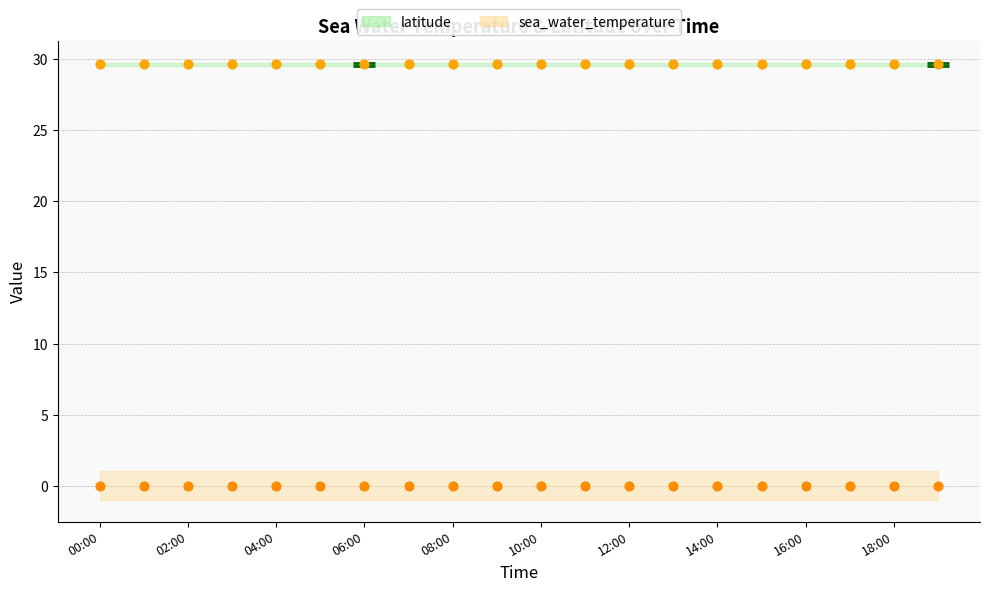

How many data points are displayed?

40